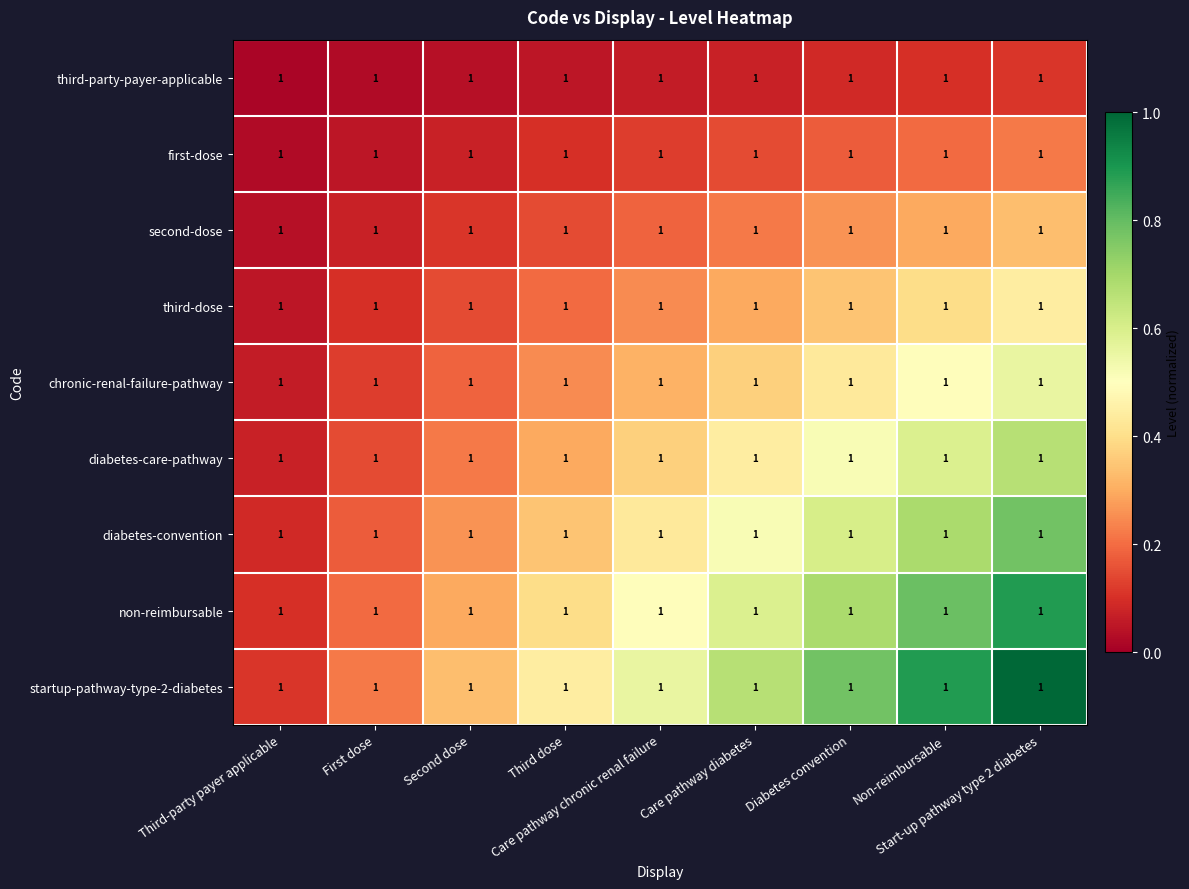

Read the diabetes-convention value at Diabetes convention.

0.6